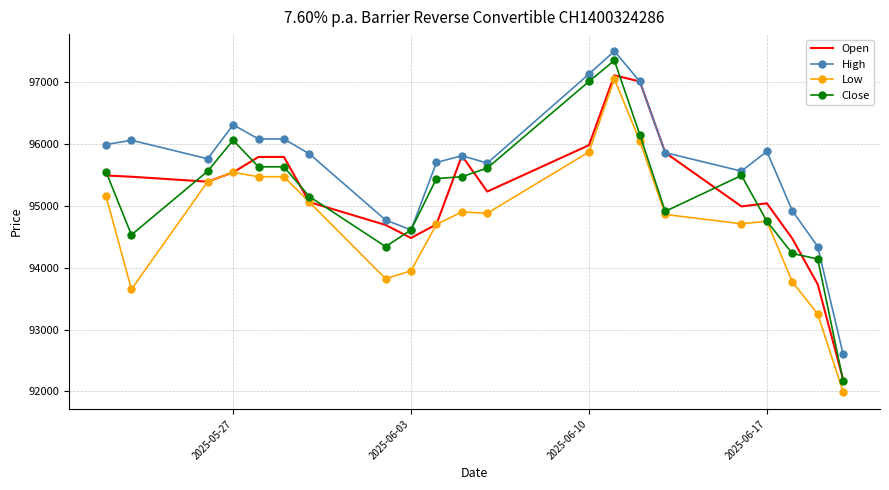

True or false: Low and High intersect in this chart.

False